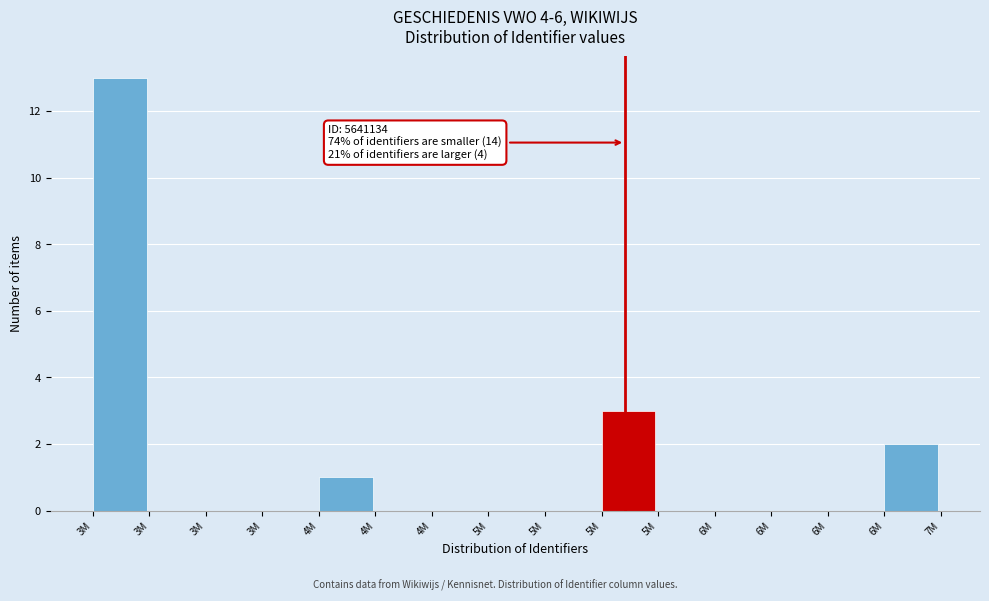

Are the bars horizontal?

No